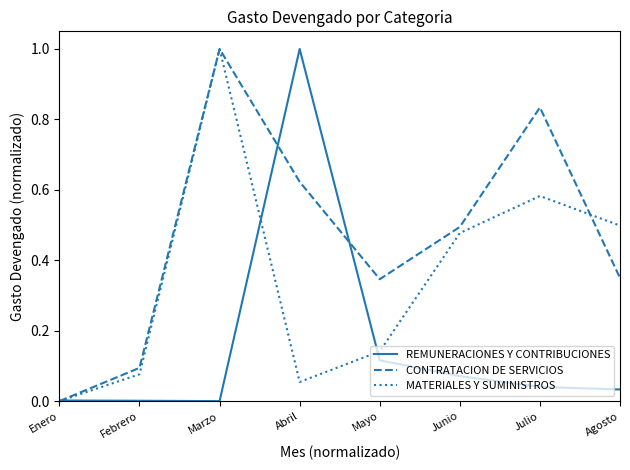

Does the chart have visible grid lines?

No